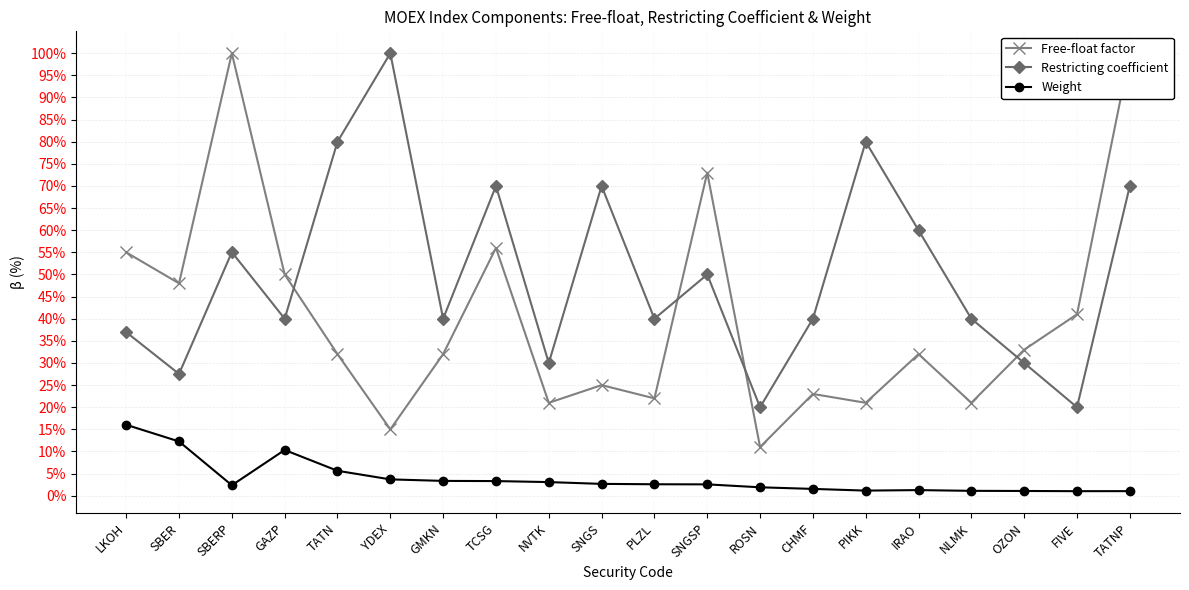

Reading left to right, extract all data points from this chart.

Free-float factor: LKOH=0.6	SBER=0.5	SBERP=1.0	GAZP=0.5	TATN=0.3	YDEX=0.1	GMKN=0.3	TCSG=0.6	NVTK=0.2	SNGS=0.2	PLZL=0.2	SNGSP=0.7	ROSN=0.1	CHMF=0.2	PIKK=0.2	IRAO=0.3	NLMK=0.2	OZON=0.3	FIVE=0.4	TATNP=1.0
Restricting coefficient: LKOH=0.4	SBER=0.3	SBERP=0.6	GAZP=0.4	TATN=0.8	YDEX=1.0	GMKN=0.4	TCSG=0.7	NVTK=0.3	SNGS=0.7	PLZL=0.4	SNGSP=0.5	ROSN=0.2	CHMF=0.4	PIKK=0.8	IRAO=0.6	NLMK=0.4	OZON=0.3	FIVE=0.2	TATNP=0.7
Weight: LKOH=0.2	SBER=0.1	SBERP=0.0	GAZP=0.1	TATN=0.1	YDEX=0.0	GMKN=0.0	TCSG=0.0	NVTK=0.0	SNGS=0.0	PLZL=0.0	SNGSP=0.0	ROSN=0.0	CHMF=0.0	PIKK=0.0	IRAO=0.0	NLMK=0.0	OZON=0.0	FIVE=0.0	TATNP=0.0